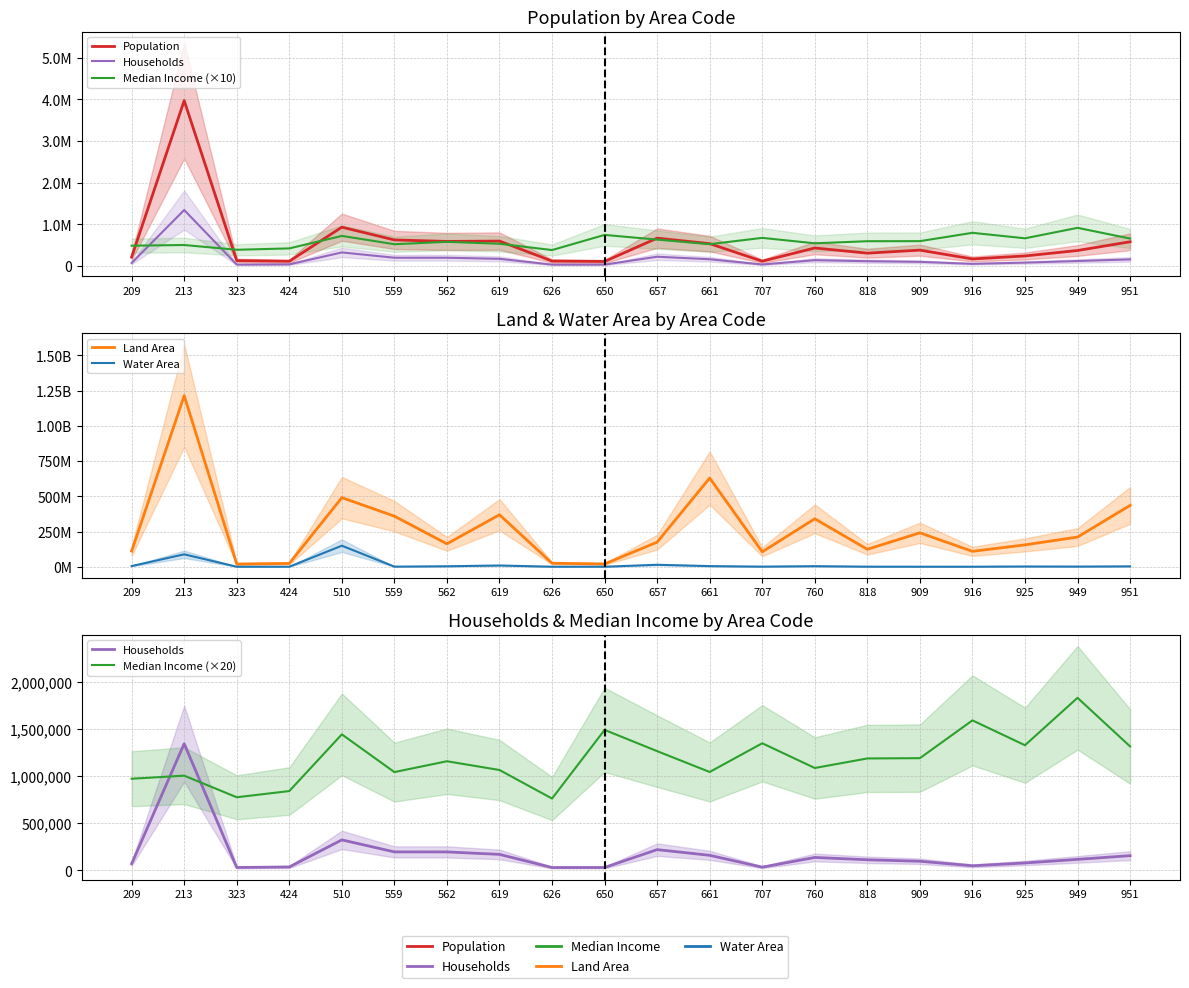

What is the difference between the second highest and minimum values in the Water Area series?

88124562